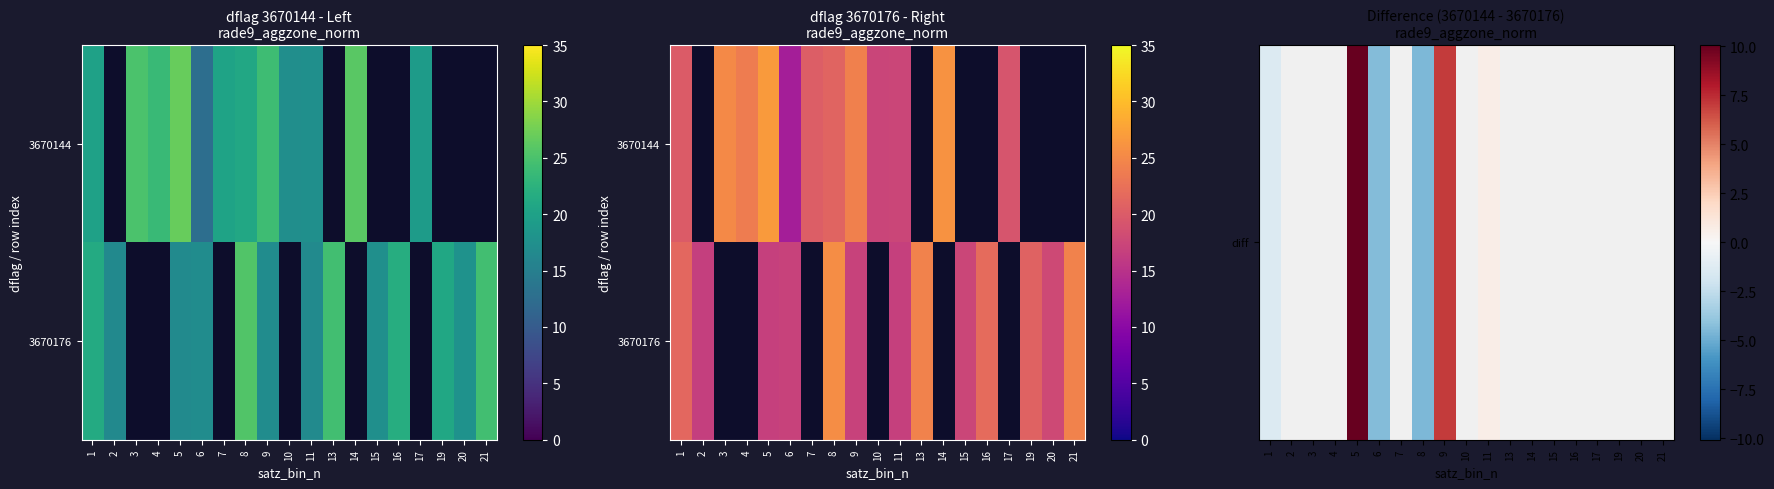

List the labels in order of row_0 value, smallest first.

1, 2, 3, 4, 8, 6, 9, 5, 7, 10, 11, 13, 14, 15, 16, 17, 19, 20, 21